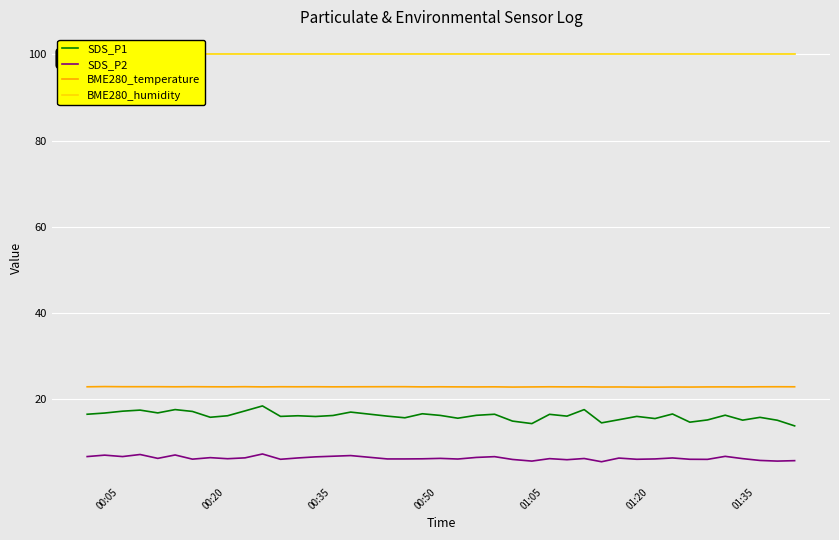

True or false: SDS_P2 and SDS_P1 cross at least once.

False